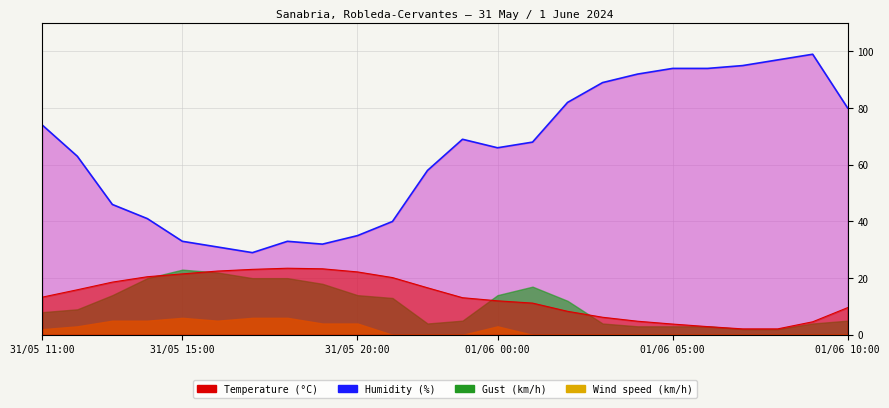

Which series has the largest range (max minus min)?

Humidity (%)